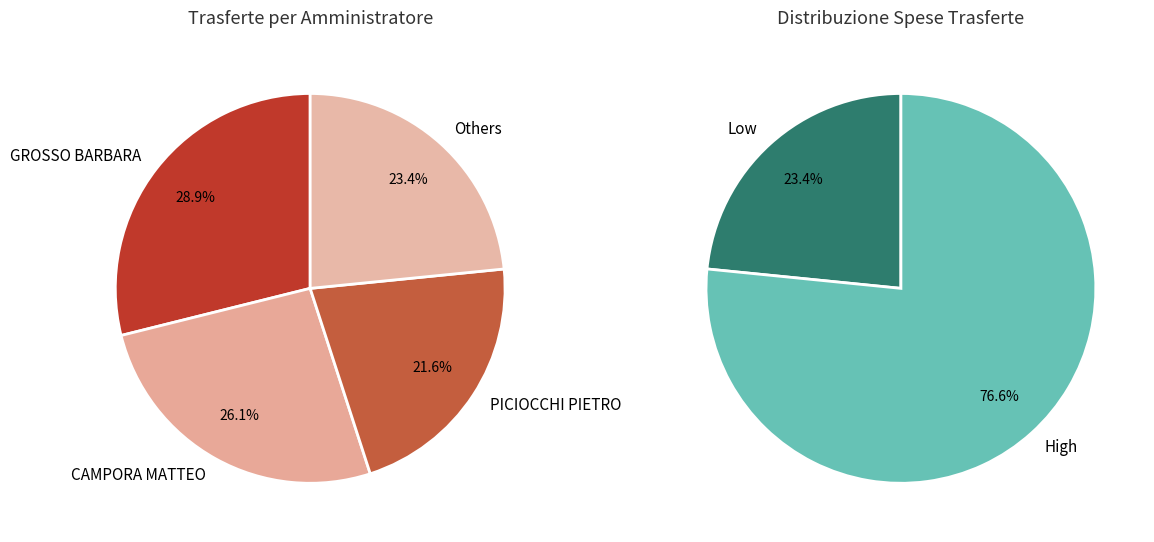

Which has a higher value, BUCCI MARCO or PICIOCCHI PIETRO?

PICIOCCHI PIETRO